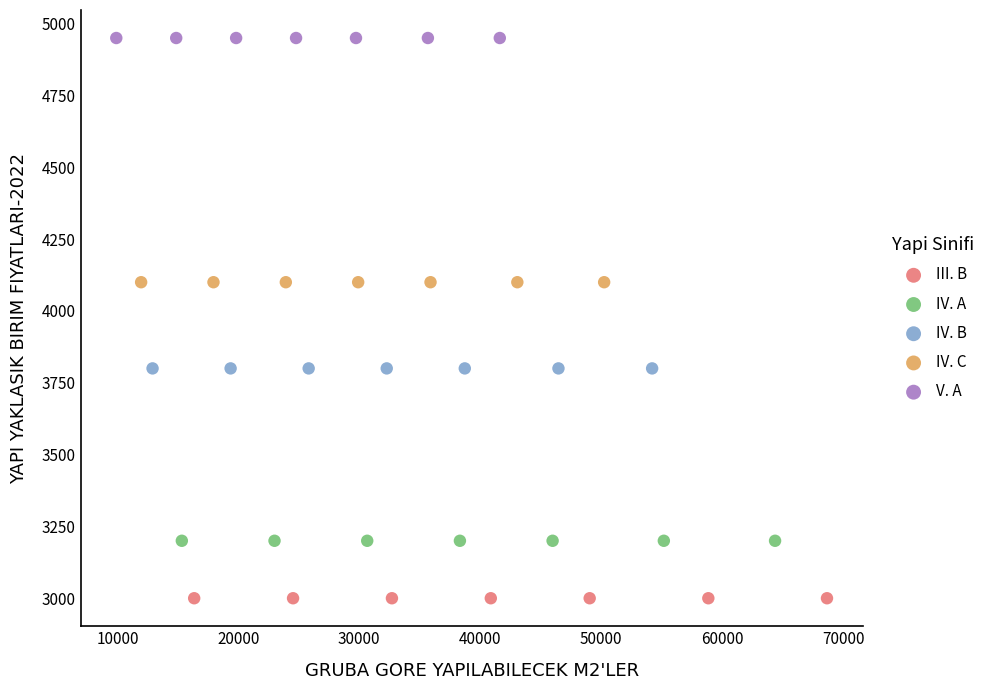

Which series contains the lowest Y value?

III. B